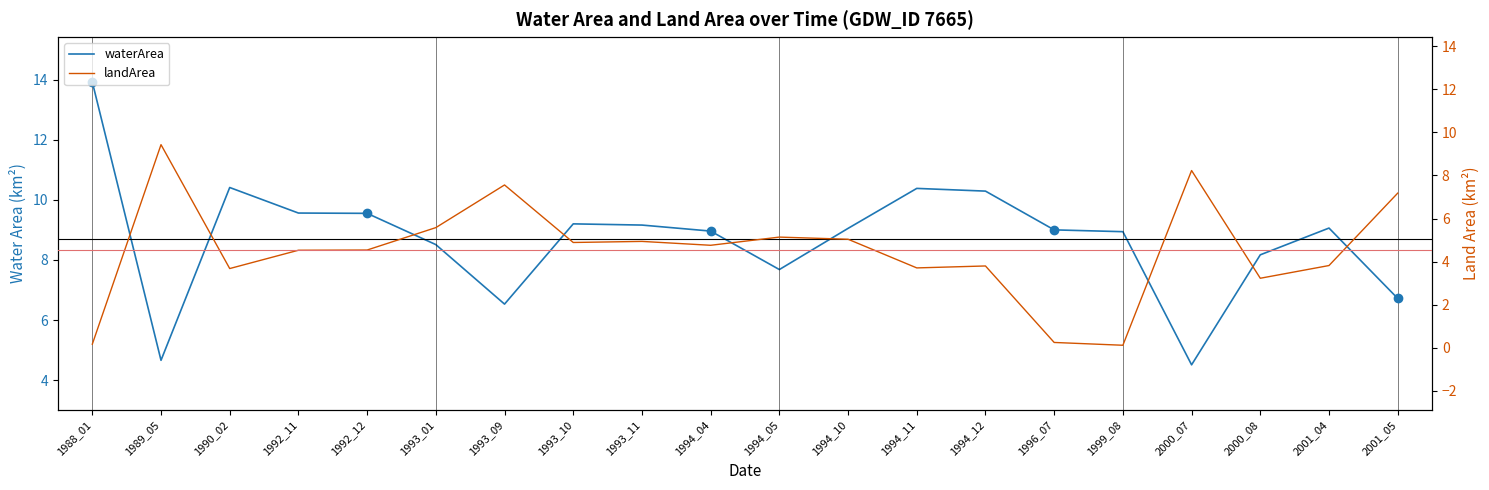

True or false: landArea has a value of 0.1 at 1999_08.

True